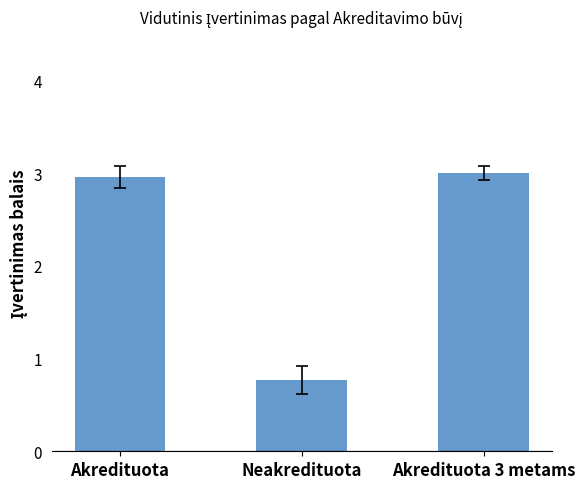

Is it true that the value at Akredituota 3 metams is 3.0?

True